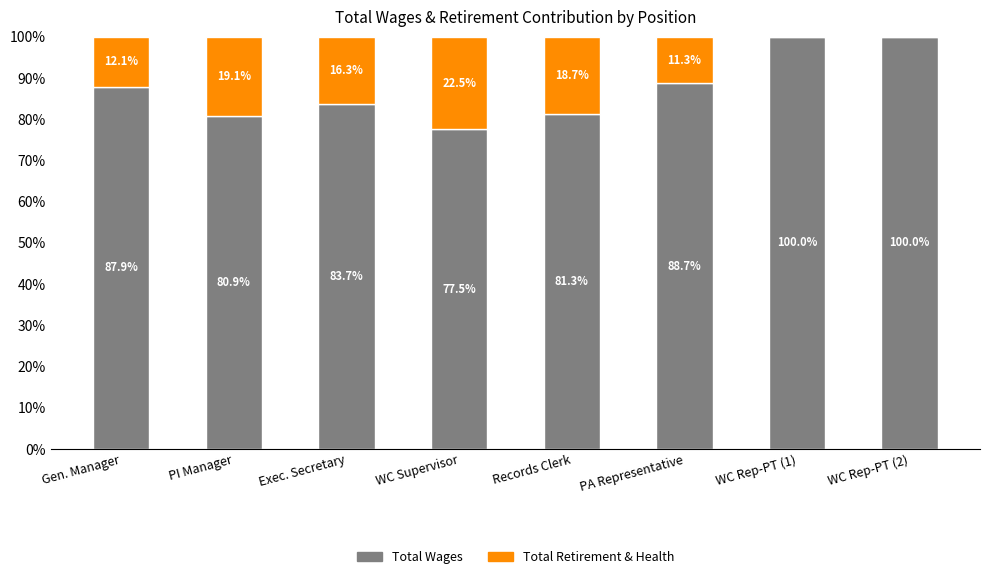

Count the number of categories in the chart.

8